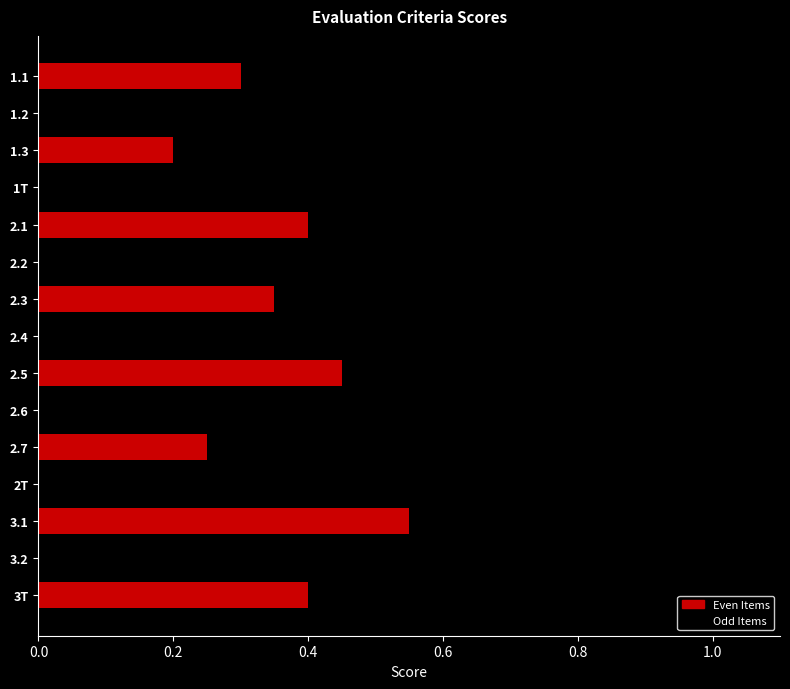

How many bars are there in total?

15